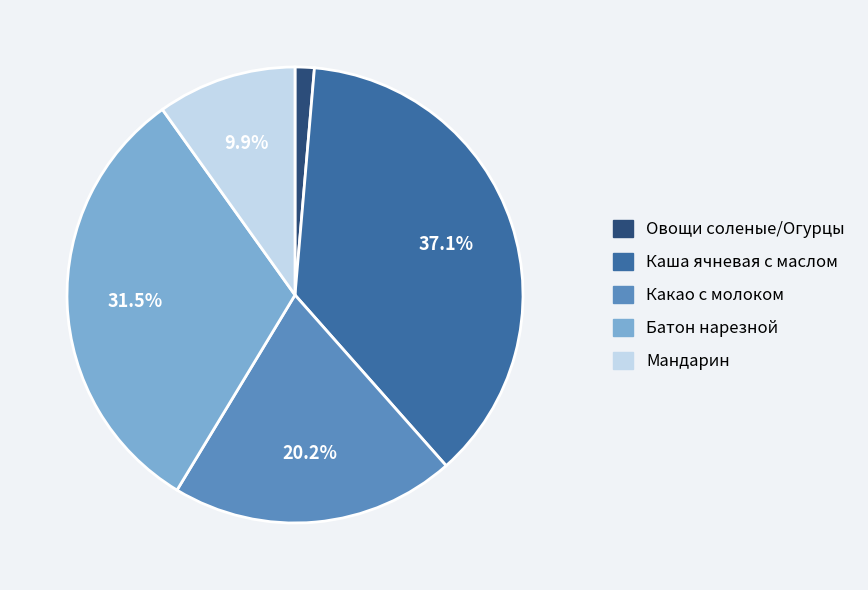

Rank the categories by value from lowest to highest.

Овощи соленые/Огурцы, Мандарин, Какао с молоком, Батон нарезной, Каша ячневая с маслом